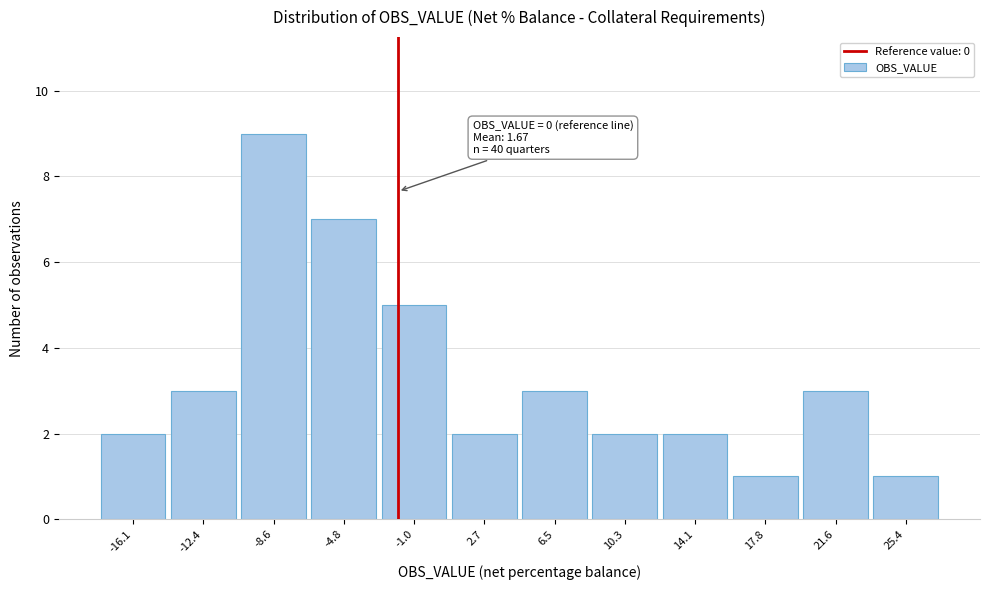

Reading left to right, extract all data points from this chart.

-16.1=2	-12.4=3	-8.6=9	-4.8=7	-1.0=5	2.7=2	6.5=3	10.3=2	14.1=2	17.8=1	21.6=3	25.4=1